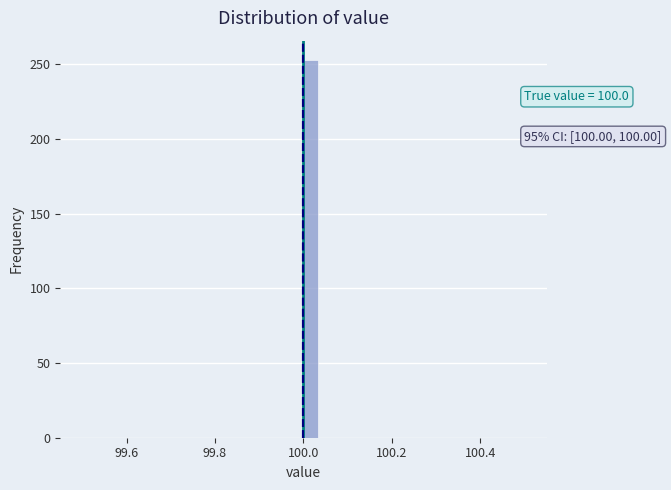

Around what value on the x-axis is the tallest bar? Give the approximate position of its centre, as read against the axis.

100.02